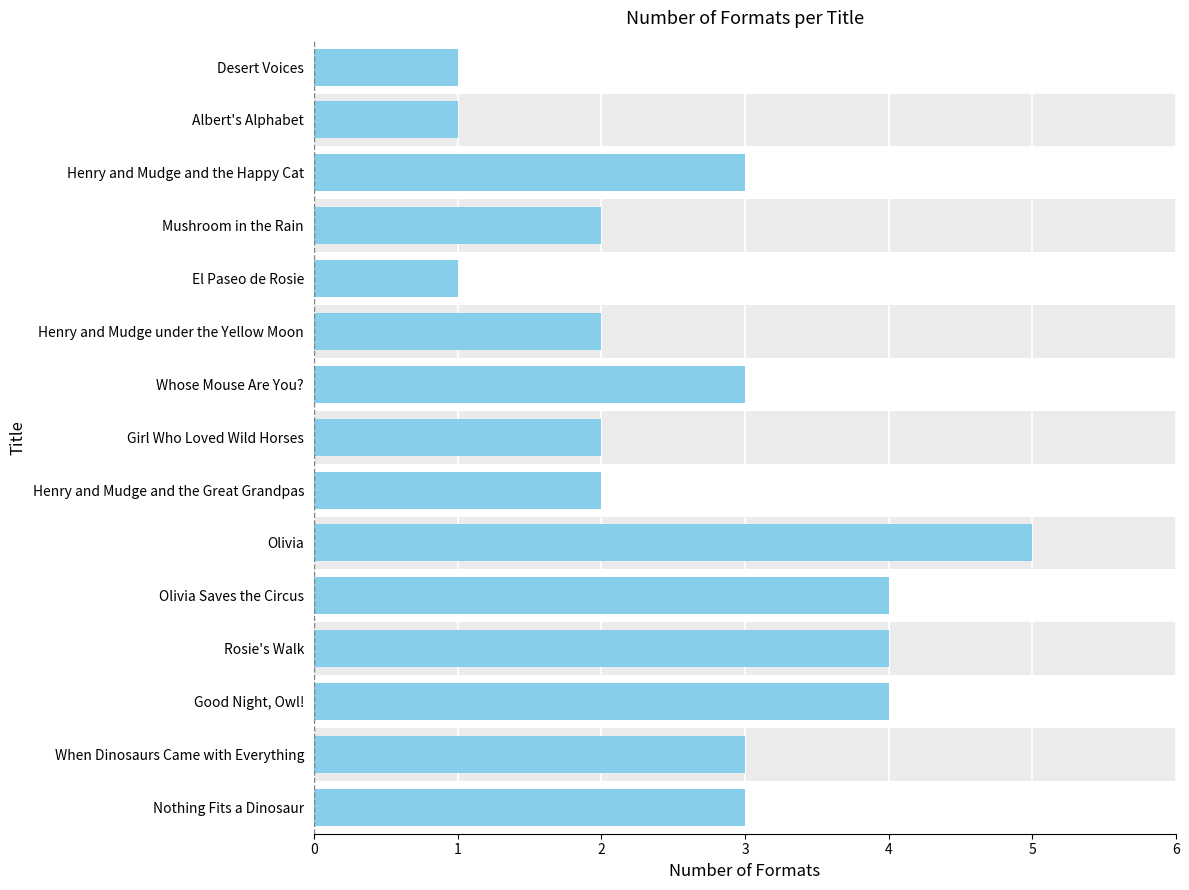

What is the greatest value displayed?

5